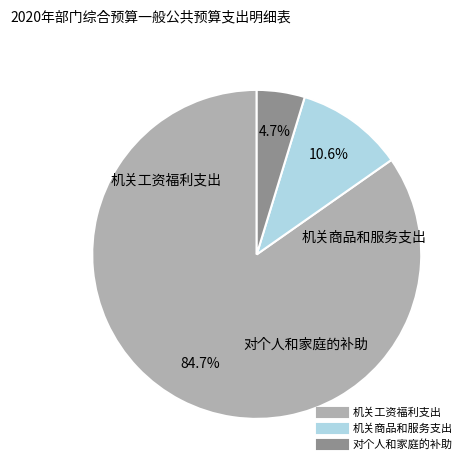

Between 机关工资福利支出 and 机关商品和服务支出, which is larger?

机关工资福利支出